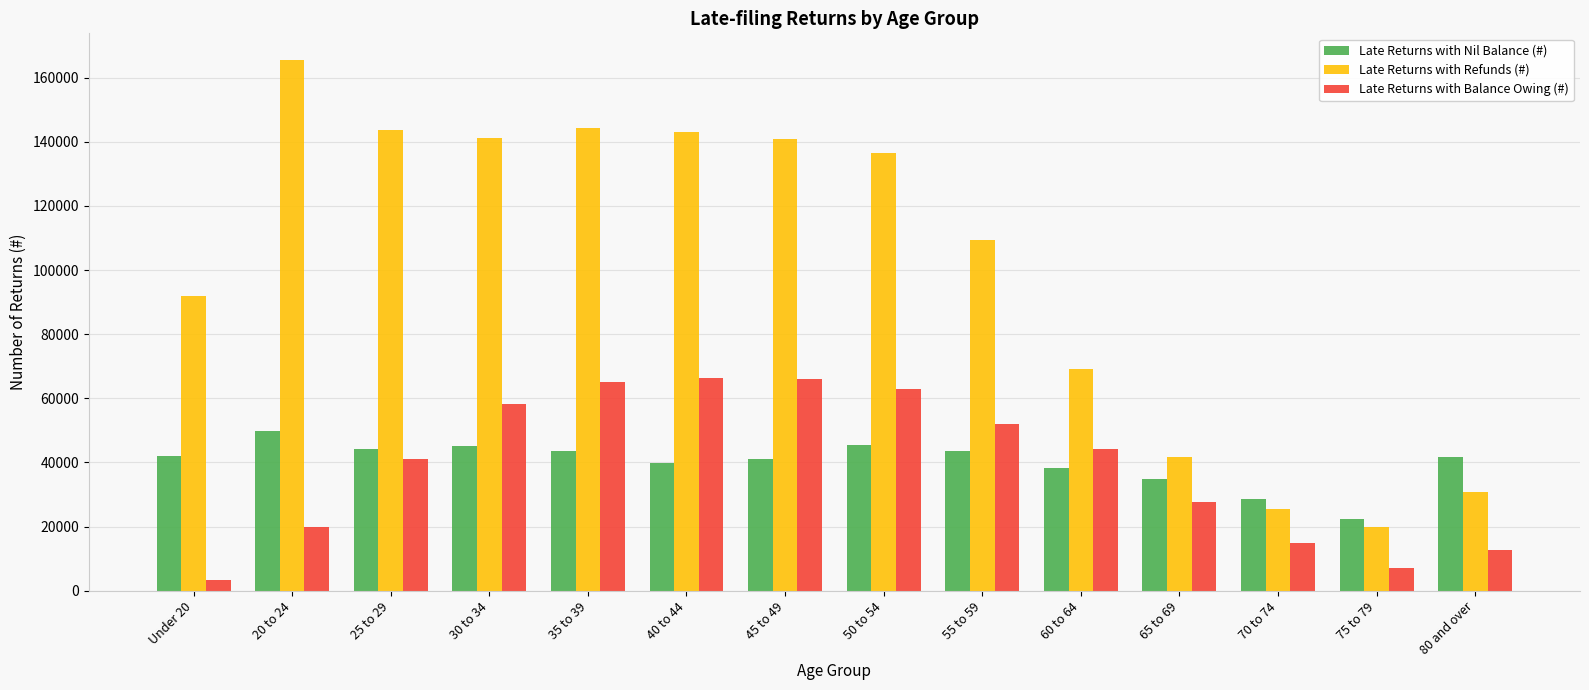

Rank the series at 35 to 39 from lowest to highest value.

Late Returns with Nil Balance (#), Late Returns with Balance Owing (#), Late Returns with Refunds (#)